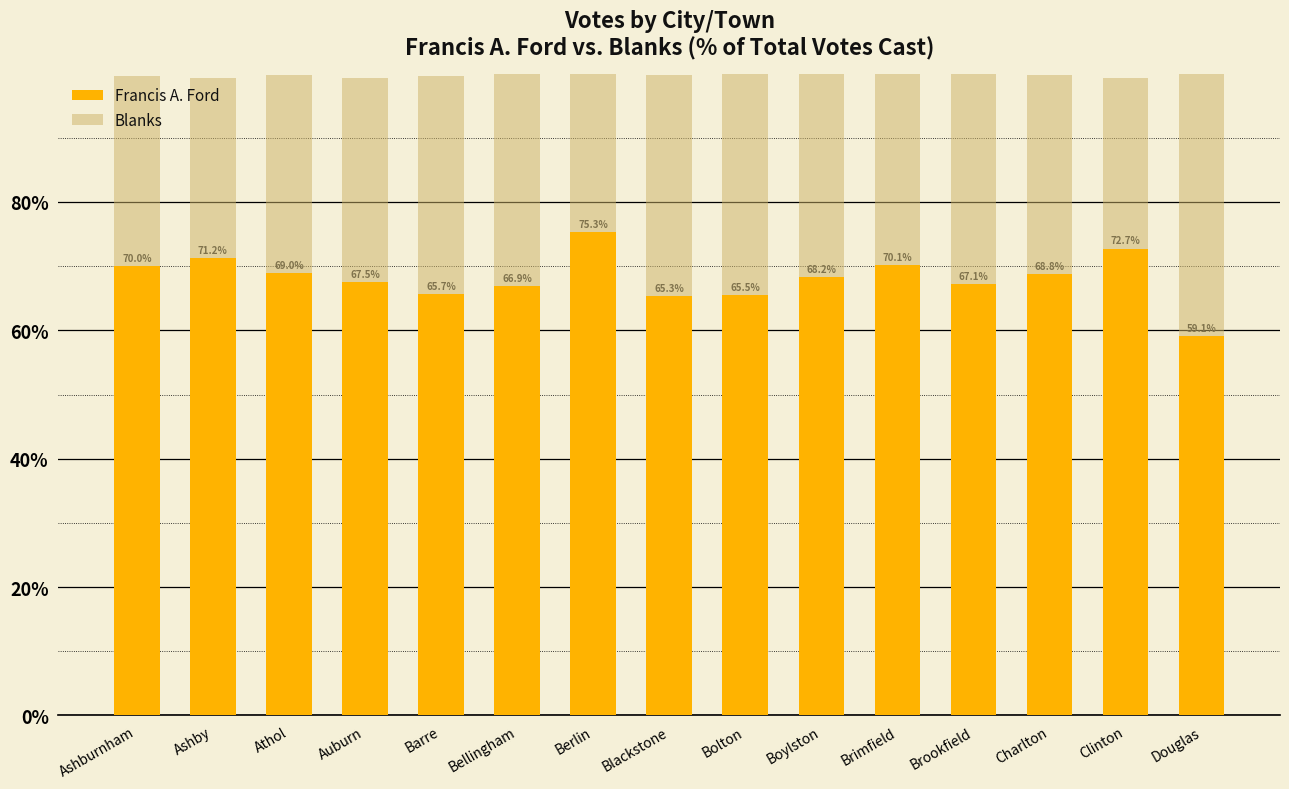

Count the number of data series in this chart.

2